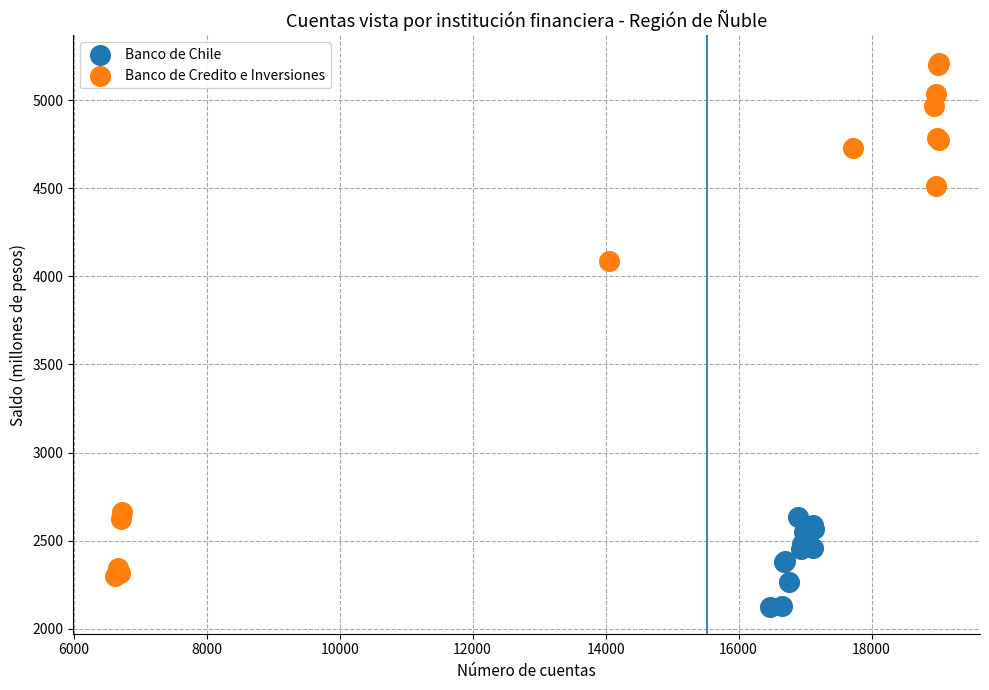

Which series reaches the minimum Y coordinate?

Banco de Chile